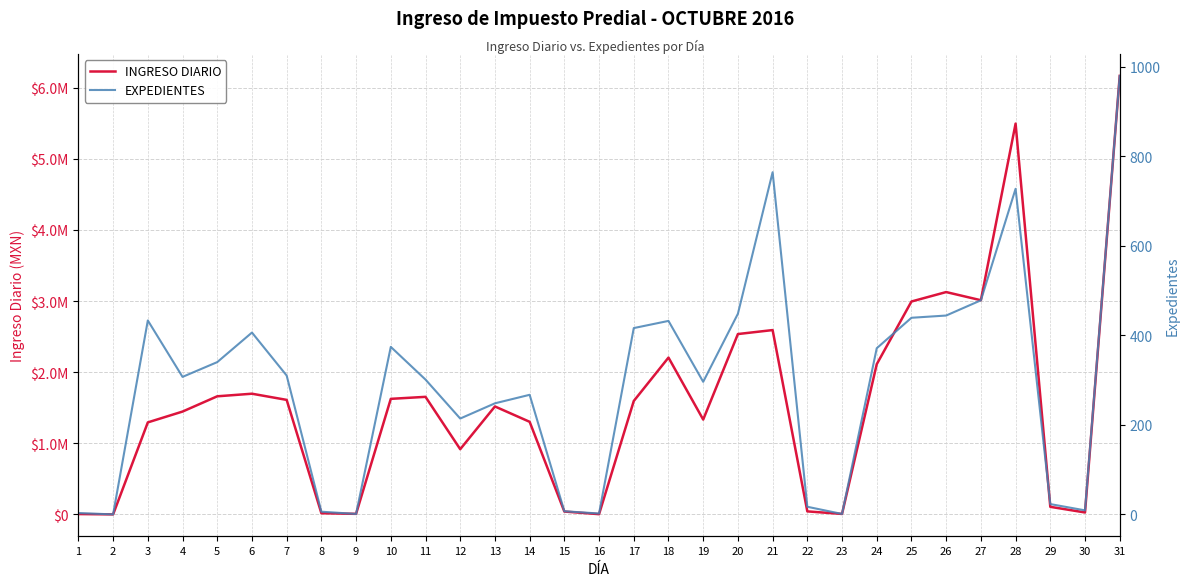

Where does the INGRESO DIARIO series first go above 1517381?

5